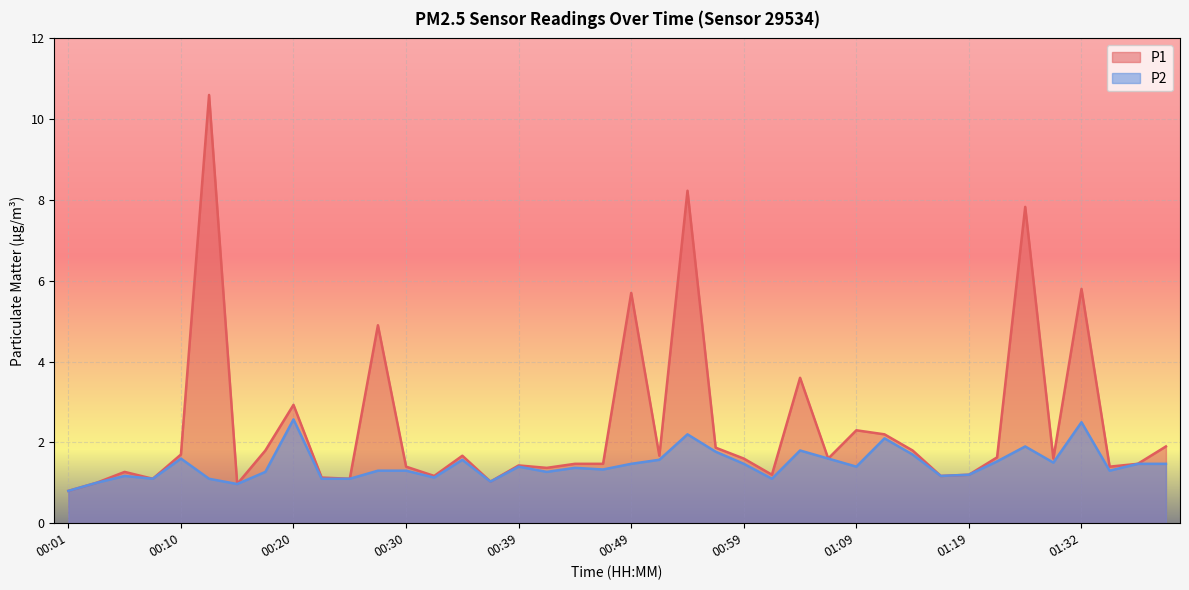

True or false: P1 and P2 cross at least once.

False